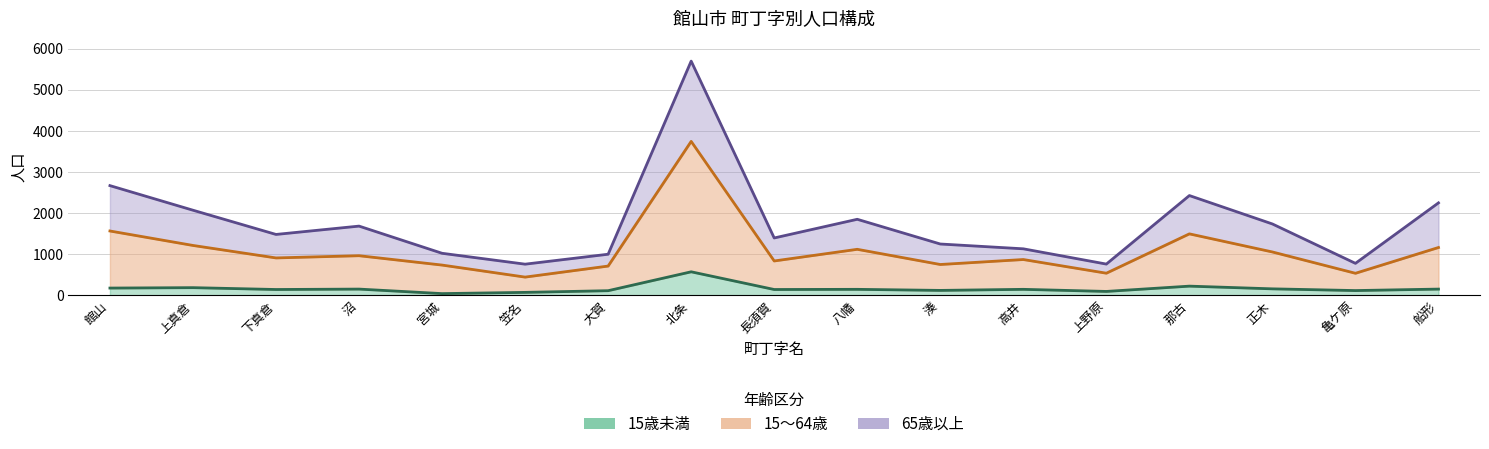

Where is the first local maximum for 15～64歳?

沼